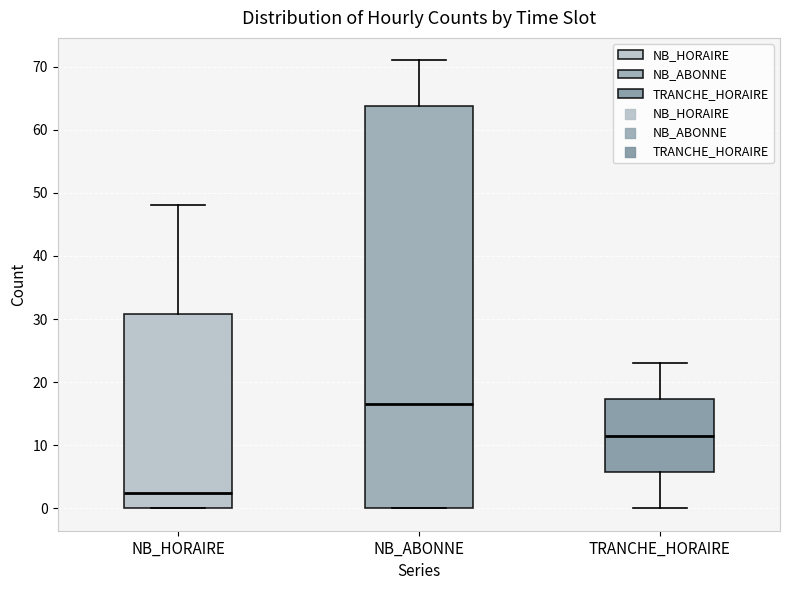

Where is the upper edge of the box for NB_ABONNE on the y-axis? The values are not printed on the chart, so give them approximately, as read against the axis.

64